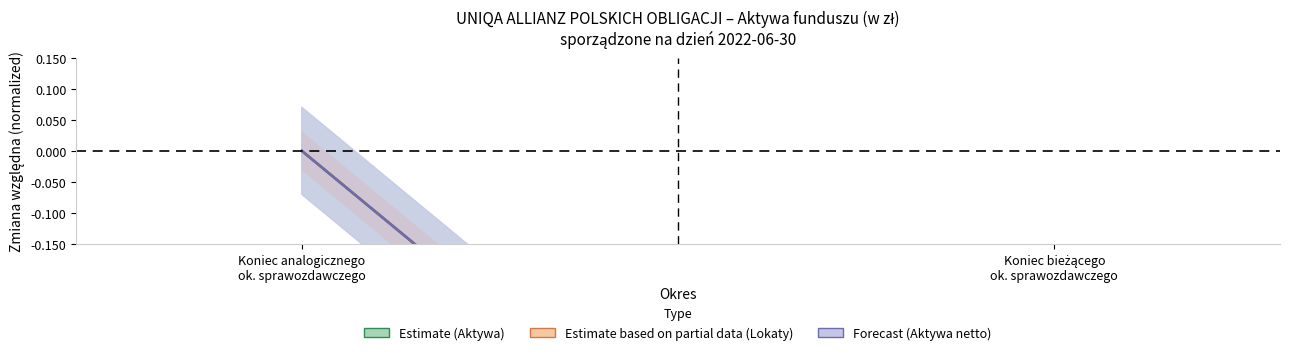

Is the value of Aktywa netto (Forecast) at Koniec bieżącego
ok. sprawozdawczego greater than the value of Aktywa (Estimate) at Koniec analogicznego
ok. sprawozdawczego?

No